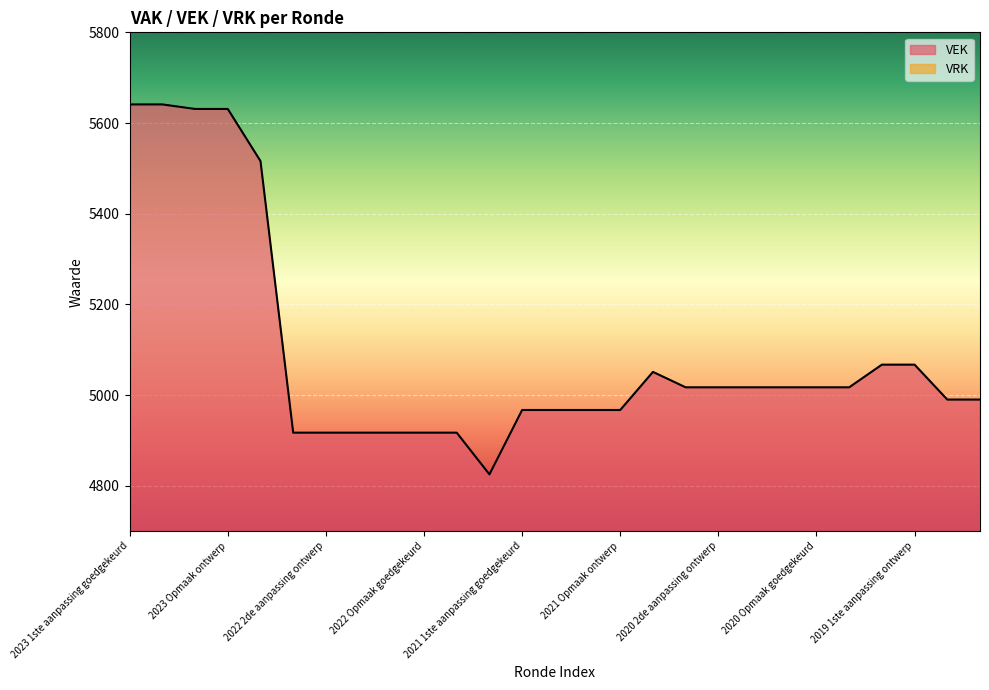

Which has a higher value, 2022 2de aanpassing ontwerp or 2020 2de aanpassing ontwerp?

2020 2de aanpassing ontwerp